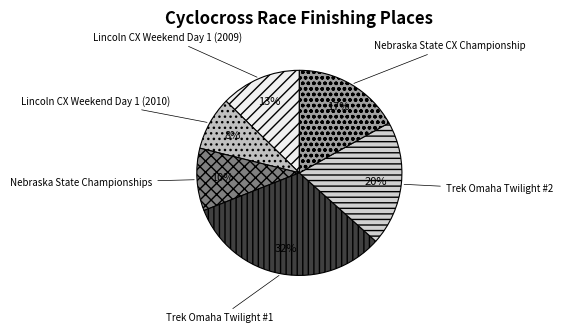

Which category has the smallest portion of the pie?

Lincoln CX Weekend Day 1 (2010)